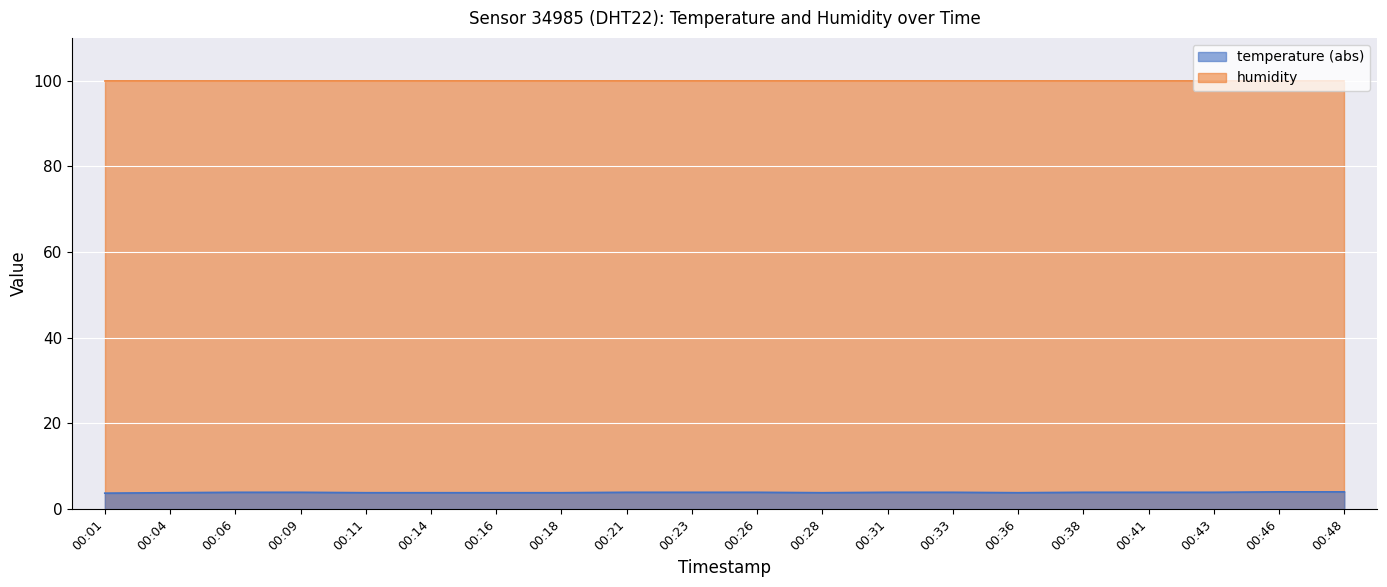

List the labels in order of value, largest first.

00:46, 00:48, 00:06, 00:09, 00:21, 00:23, 00:26, 00:31, 00:33, 00:38, 00:41, 00:43, 00:04, 00:11, 00:14, 00:16, 00:18, 00:28, 00:36, 00:01